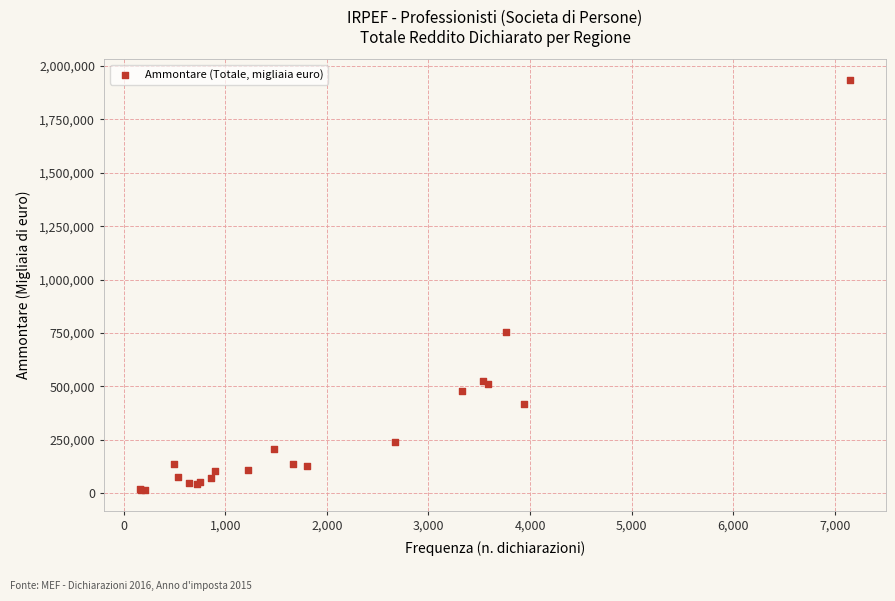

What Y value in the scatter plot is closest to 974328?

752571